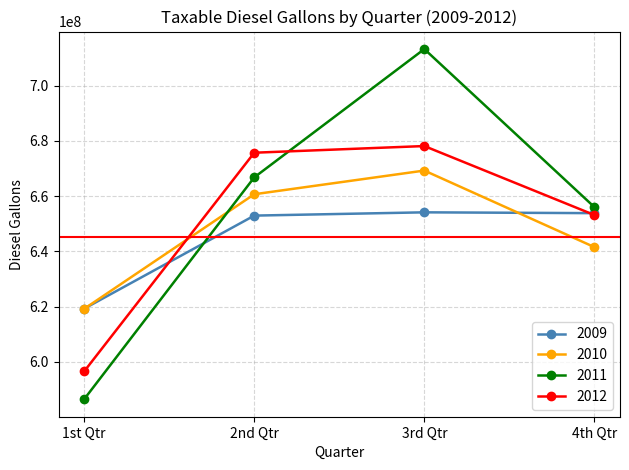

Rank the series at 3rd Qtr from highest to lowest value.

2011, 2012, 2010, 2009